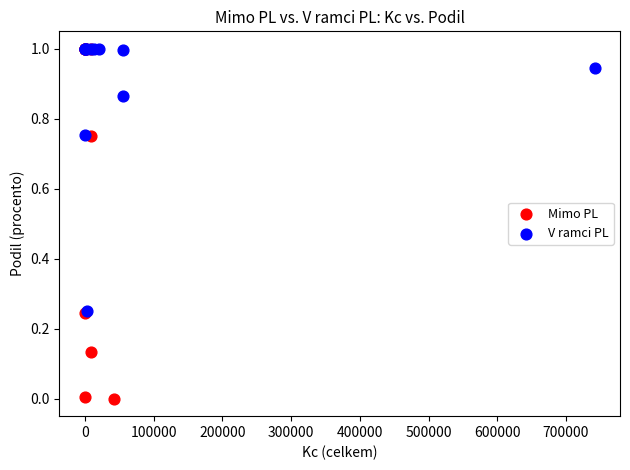

Which series has the largest Y range (max minus min)?

Mimo PL